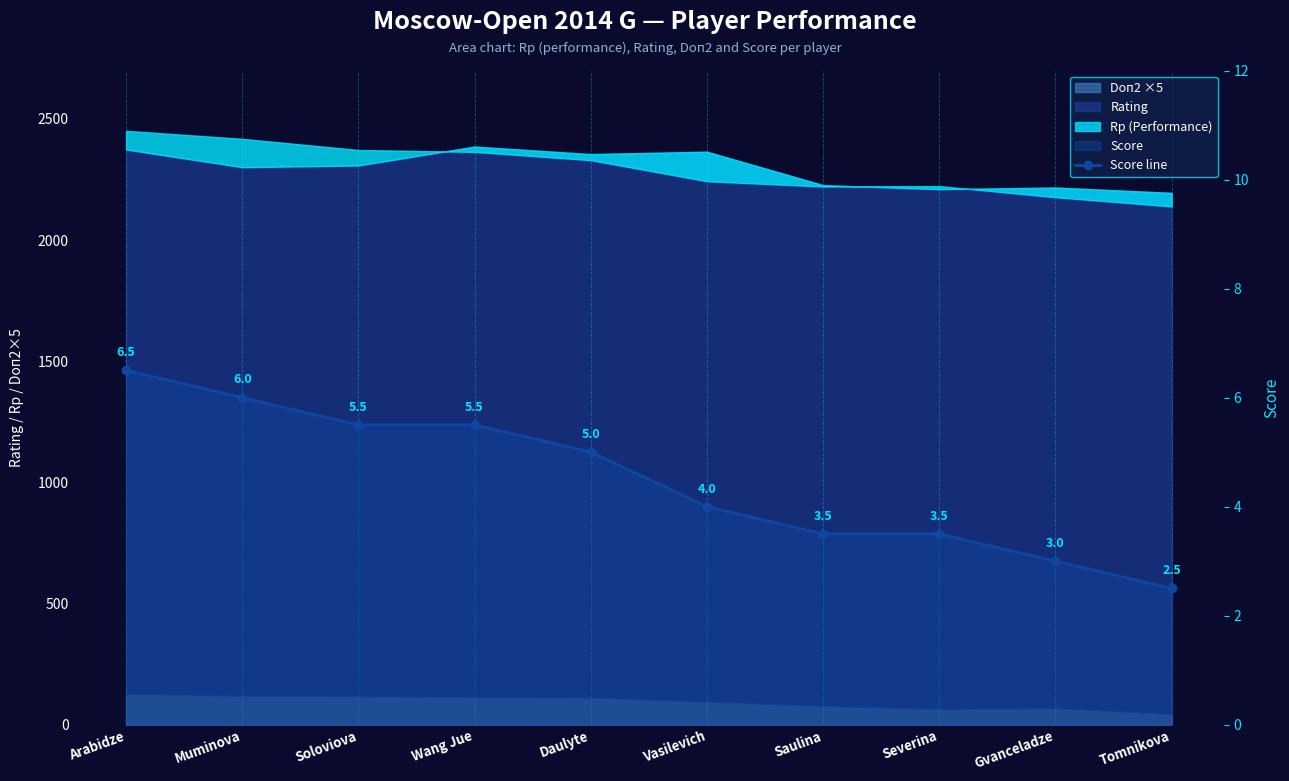

What is the difference between the second highest and second lowest values?

3.0